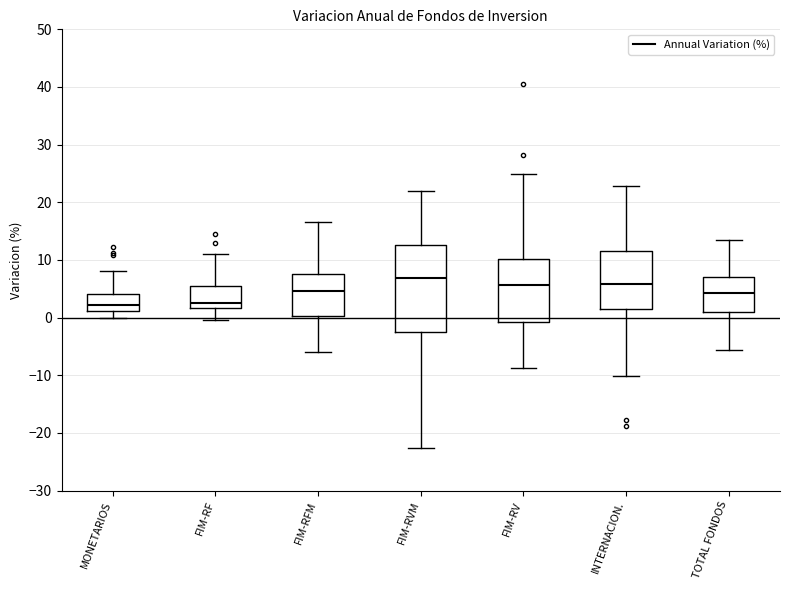

Reading left to right, transcribe this box plot: for each box, give where its median line is, the range the box spans, and where its two whiskers end, as read against the y-axis. The values are not printed on the chart, so give them approximately, as read against the axis.

MONETARIOS: median 2, box 1 to 4, whiskers 0 to 8
FIM-RF: median 3, box 2 to 6, whiskers 0 to 11
FIM-RFM: median 5, box 0 to 8, whiskers -6 to 17
FIM-RVM: median 7, box -3 to 13, whiskers -23 to 22
FIM-RV: median 6, box -1 to 10, whiskers -9 to 25
INTERNACION.: median 6, box 1 to 12, whiskers -10 to 23
TOTAL FONDOS: median 4, box 1 to 7, whiskers -6 to 13